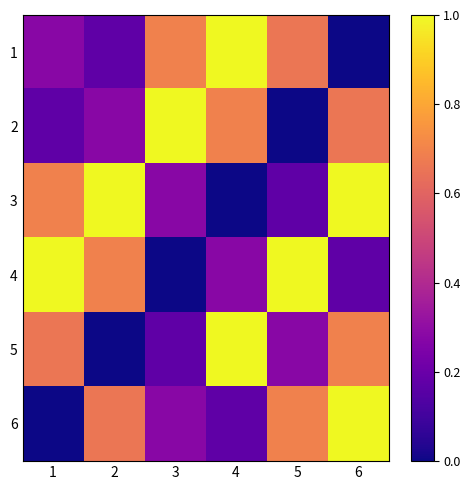

List the series in order of their peak value, lowest first.

1, 2, 3, 4, 5, 6